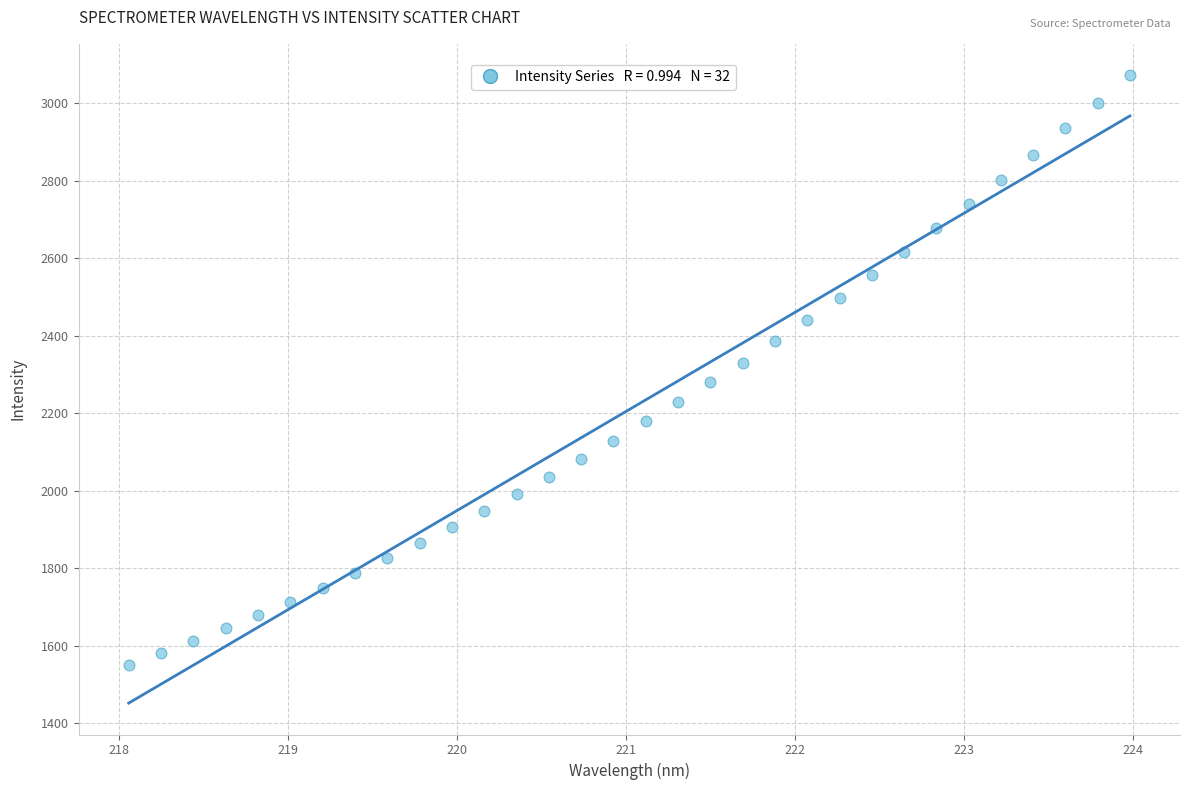

What is the range of X values (max minus min)?

5.9